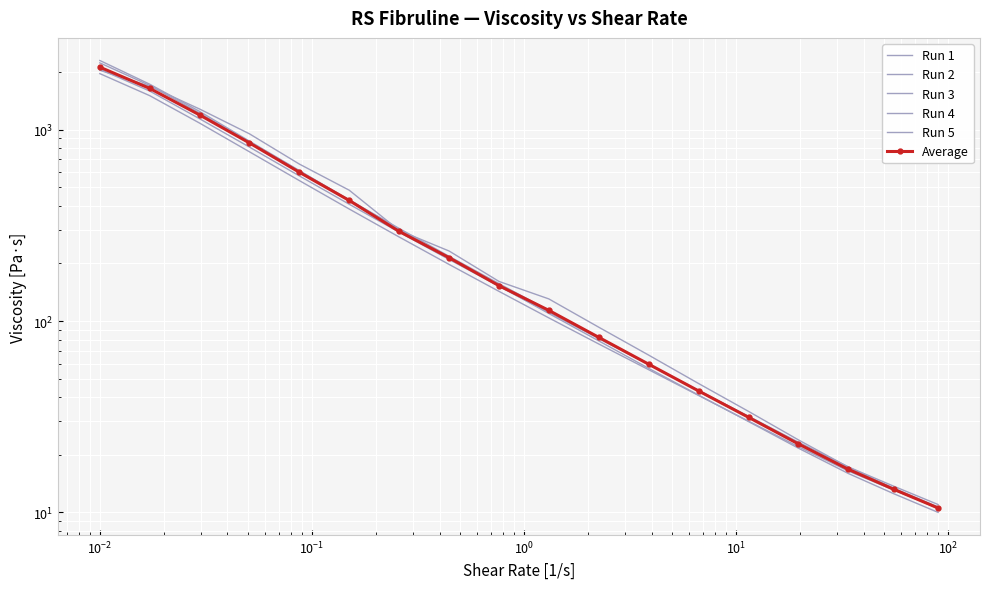

What is the value of the Average point at the 8th from the left?

214.3